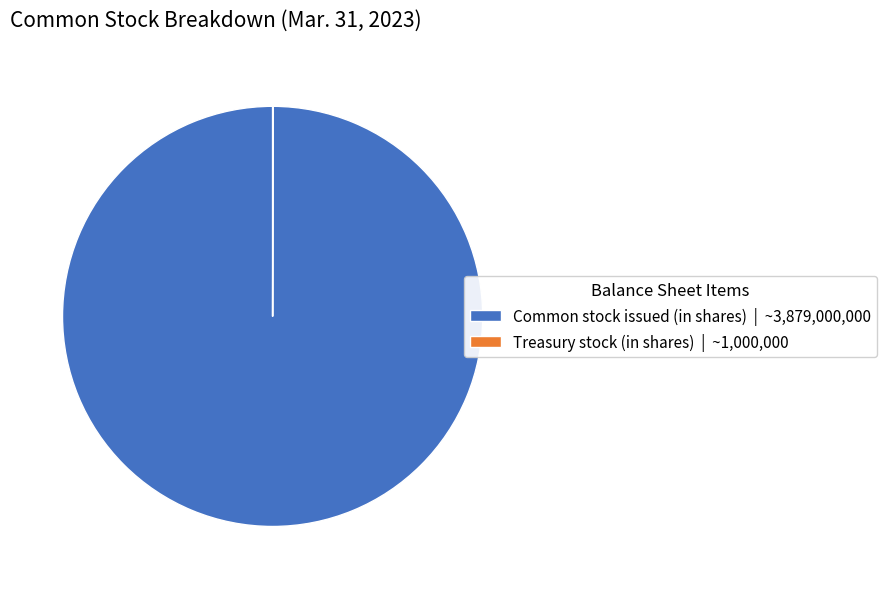

True or false: Common stock issued (in shares) | ~3,879,000,000 accounts for 93% of the total.

False